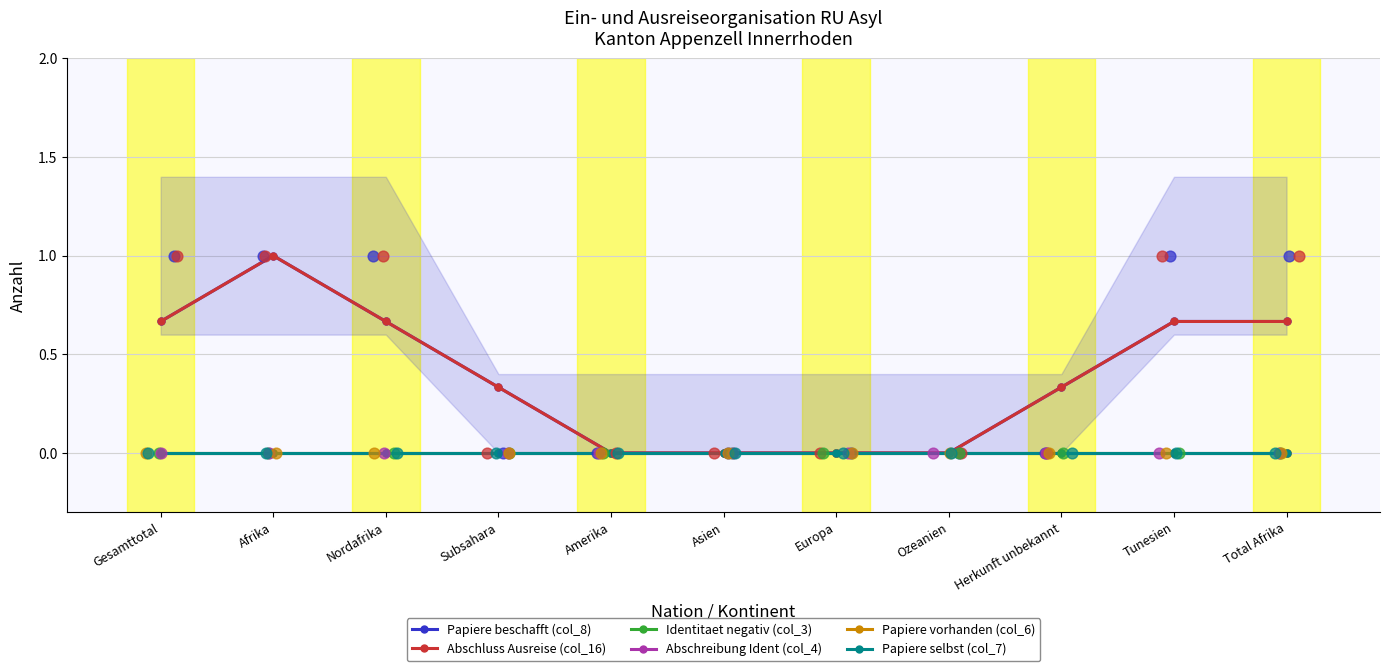

Which series contains the highest Y value?

Papiere beschafft (col_8)